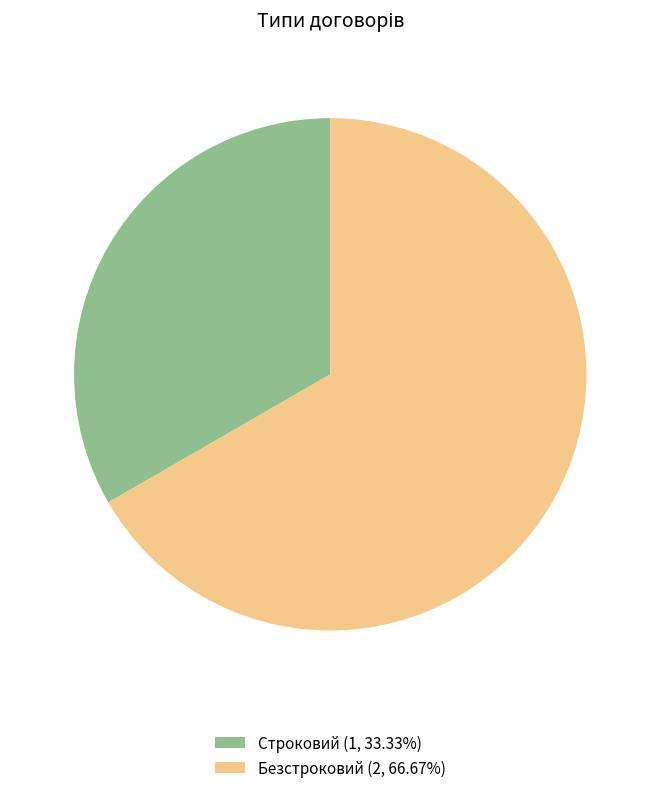

What is the ratio of the value at Строковий (1, 33.33%) to the value at Безстроковий (2, 66.67%)?

0.5